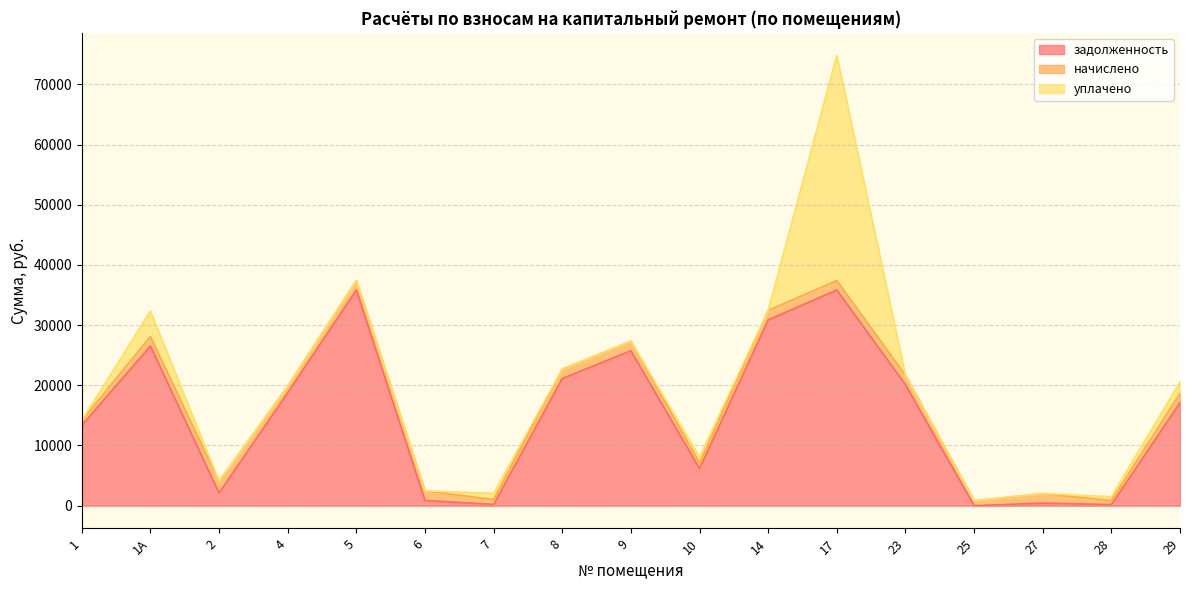

What is the difference between the highest and lowest values at 1А?

24944.1